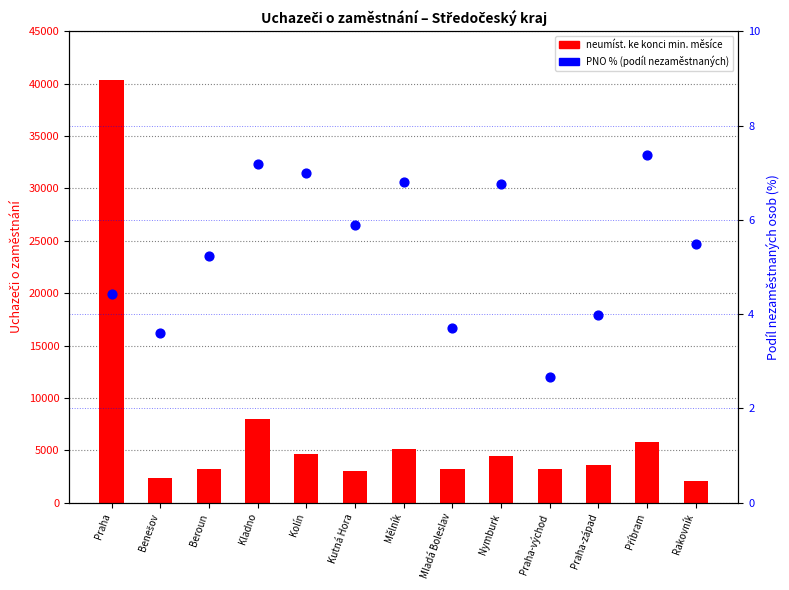

At how many categories does at least one series exceed 5419?

3